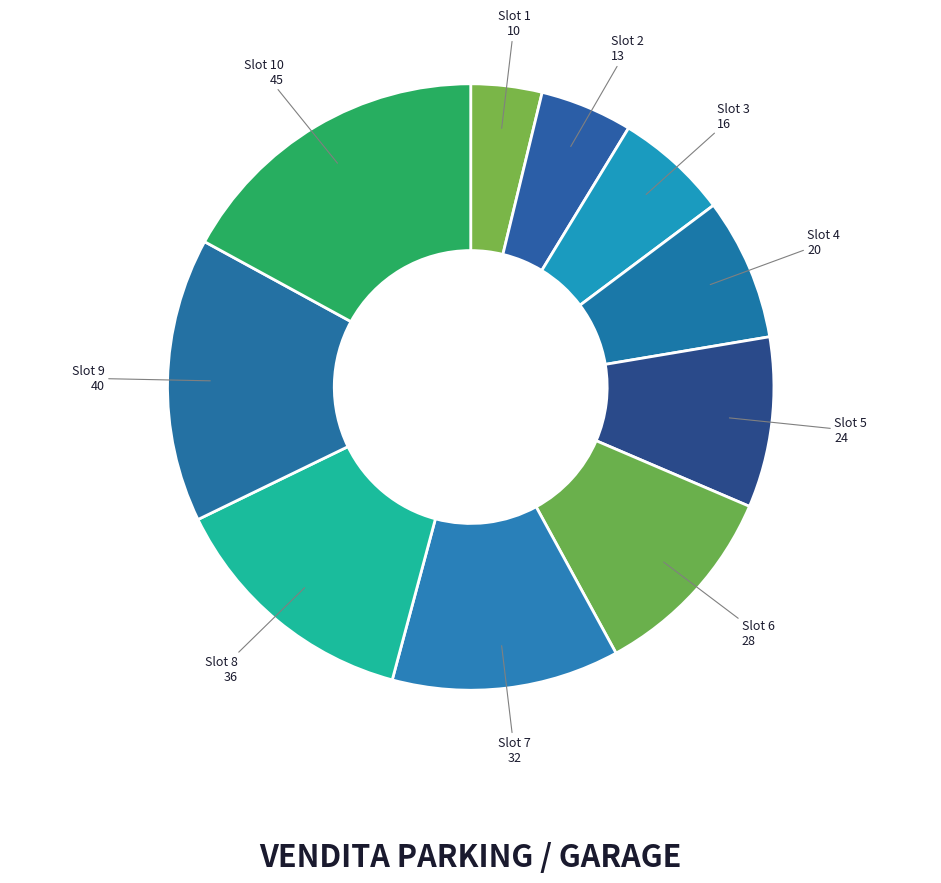

Is there a majority slice in this chart?

No